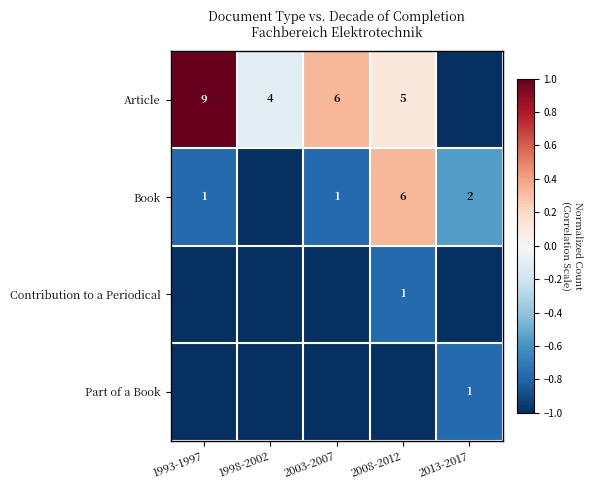

Is the value of Contribution to a Periodical at 2008-2012 greater than the value of Book at 2008-2012?

No